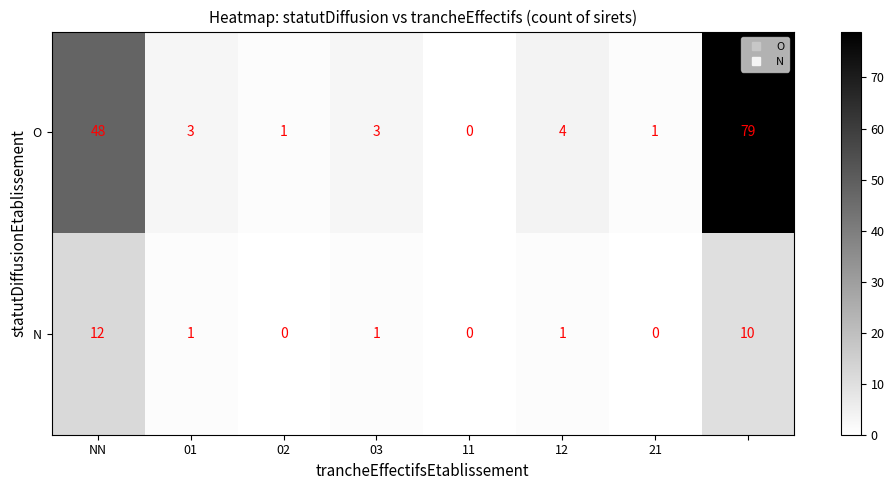

Rank the series by their average value, from lowest to highest.

N, O